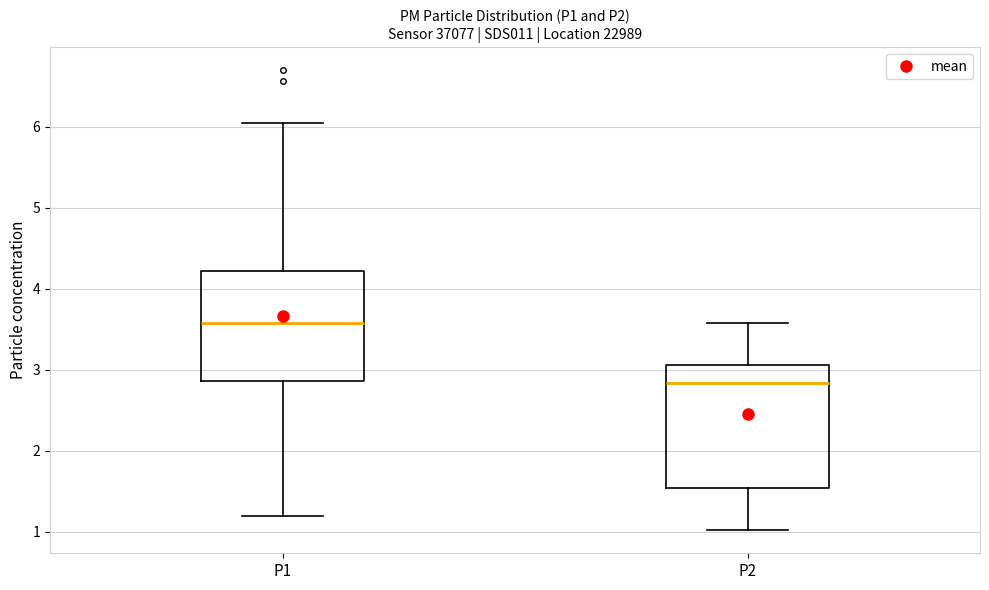

Reading left to right, read every box against the y-axis: the position of its median line, the range the box covers, and the ends of its whiskers. The values are not printed on the chart, so give them approximately, as read against the axis.

P1: median 3.6, box 2.9 to 4.2, whiskers 1.2 to 6.1
P2: median 2.8, box 1.5 to 3.1, whiskers 1.0 to 3.6